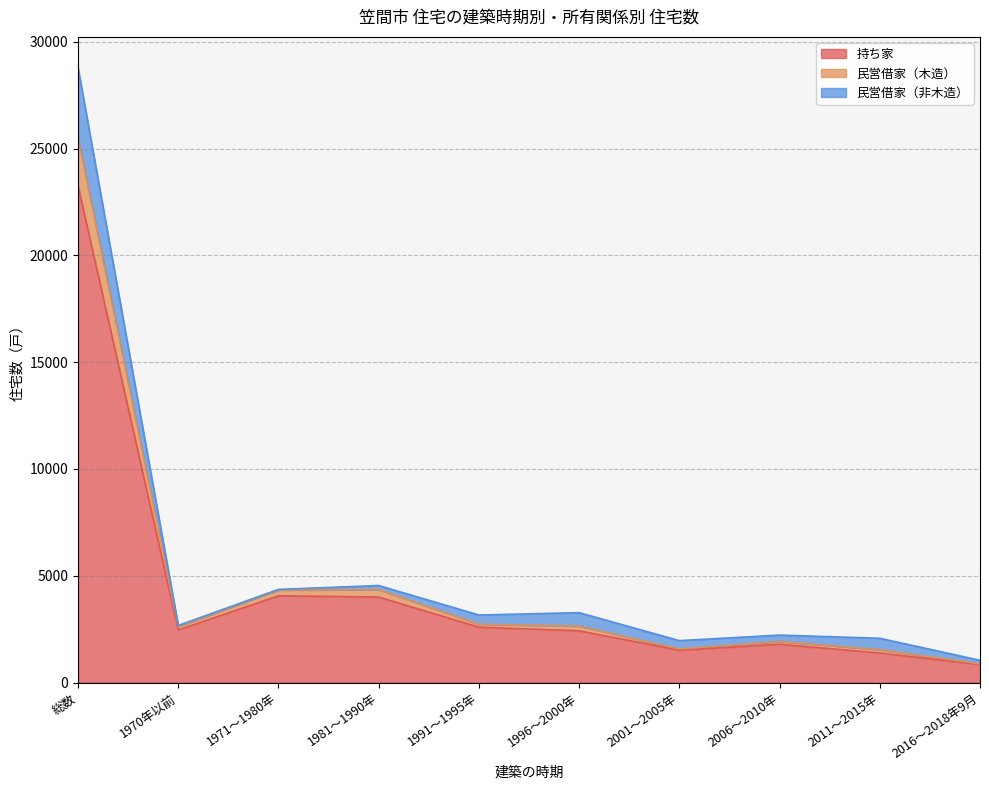

True or false: 民営借家（木造） and 持ち家 cross at least once.

False